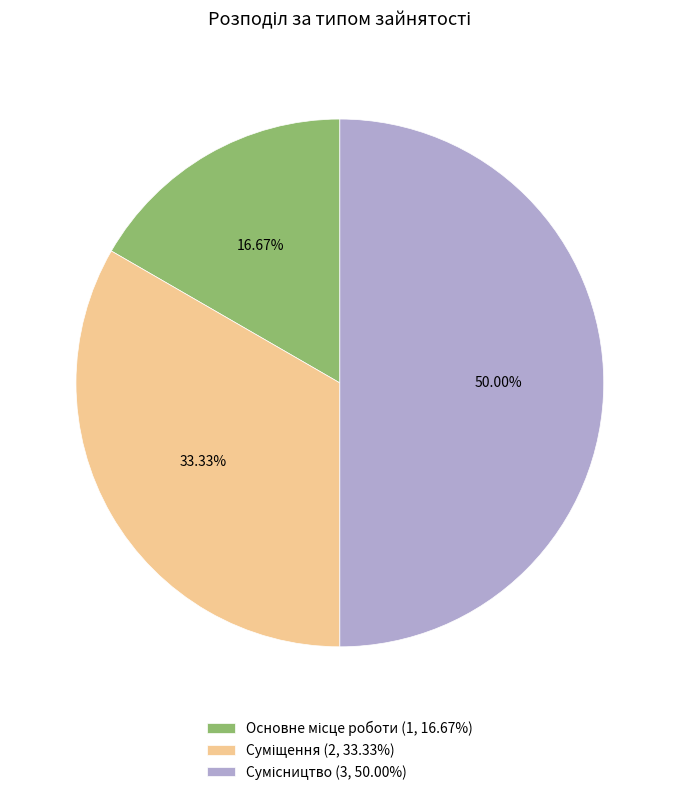

How many segments does this pie chart have?

3